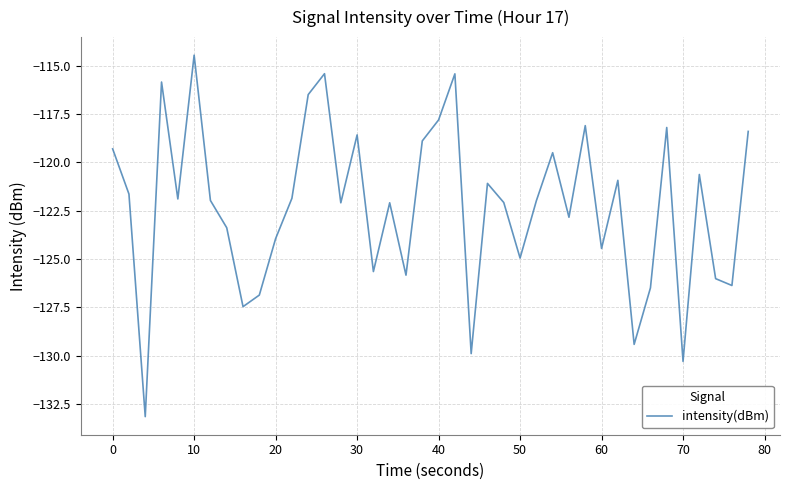

What is the maximum value shown in the chart?

-114.5